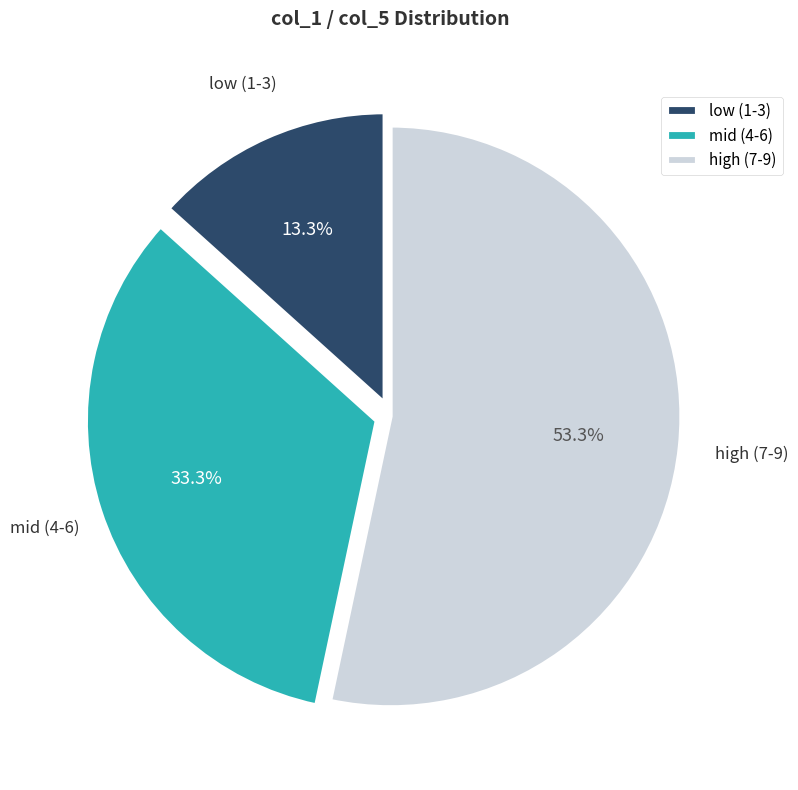

What is the smallest slice in the pie chart?

low (1-3)